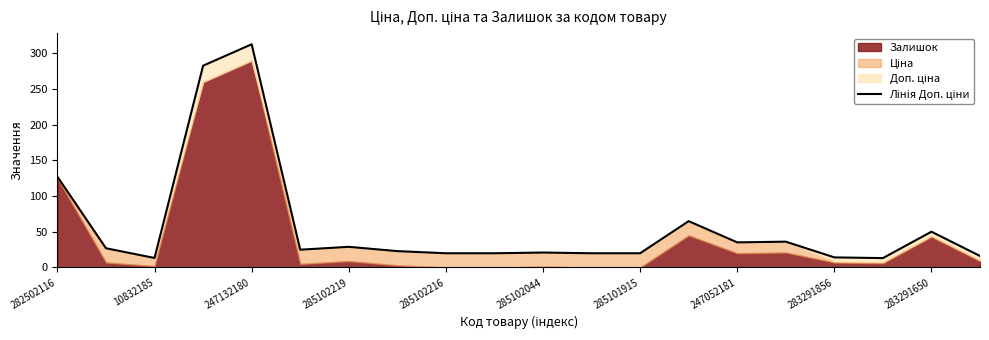

What is the smallest value displayed?

13.2